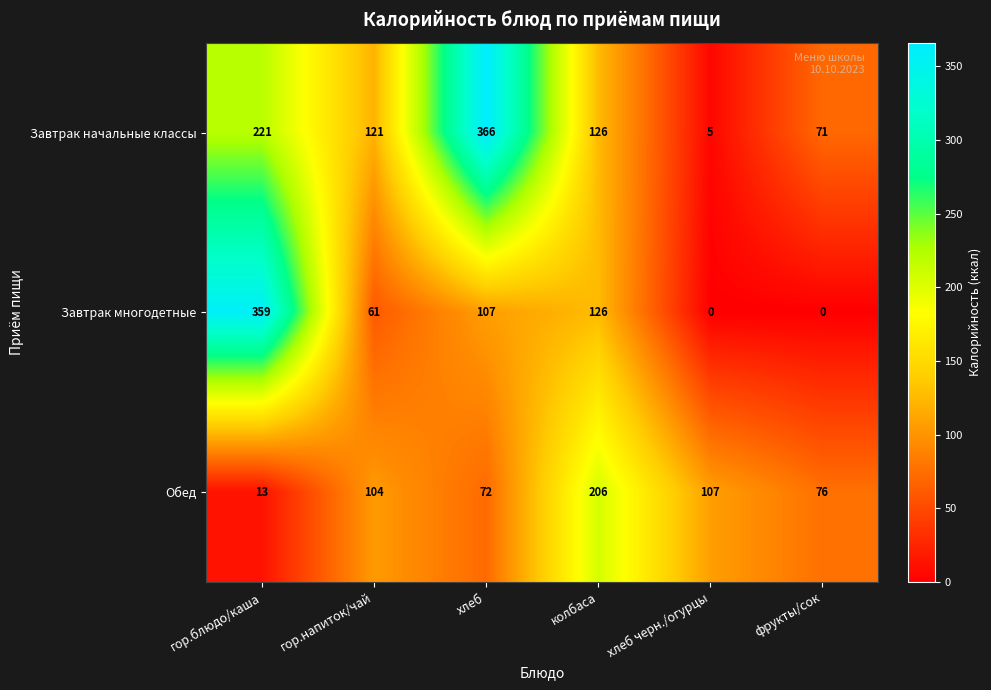

At which category is the sum across all series the highest?

гор.блюдо/каша